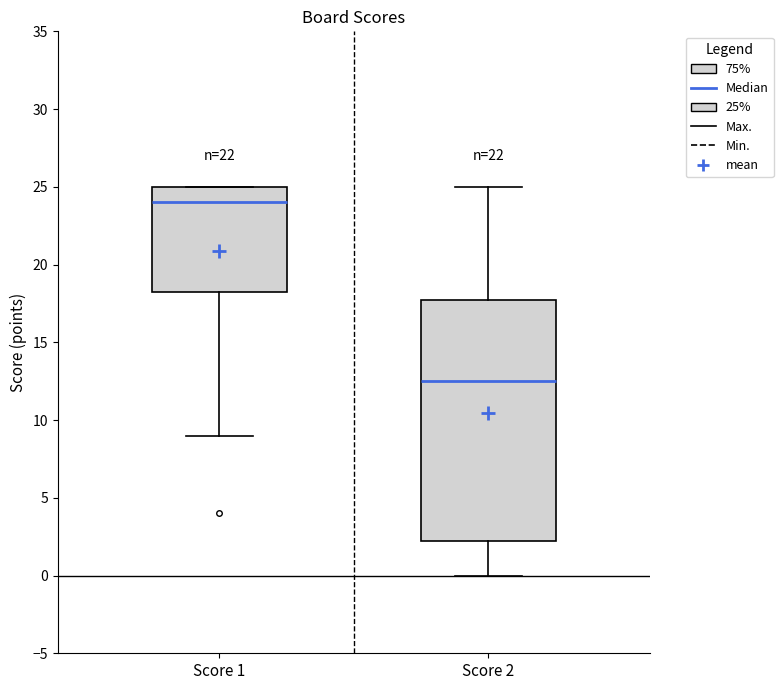

Reading left to right, transcribe this box plot: for each box, give where its median line is, the range the box spans, and where its two whiskers end, as read against the y-axis. The values are not printed on the chart, so give them approximately, as read against the axis.

Score 1: median 24.0, box 18.5 to 25.0, whiskers 9.0 to 25.0
Score 2: median 12.5, box 2.5 to 18.0, whiskers 0.0 to 25.0